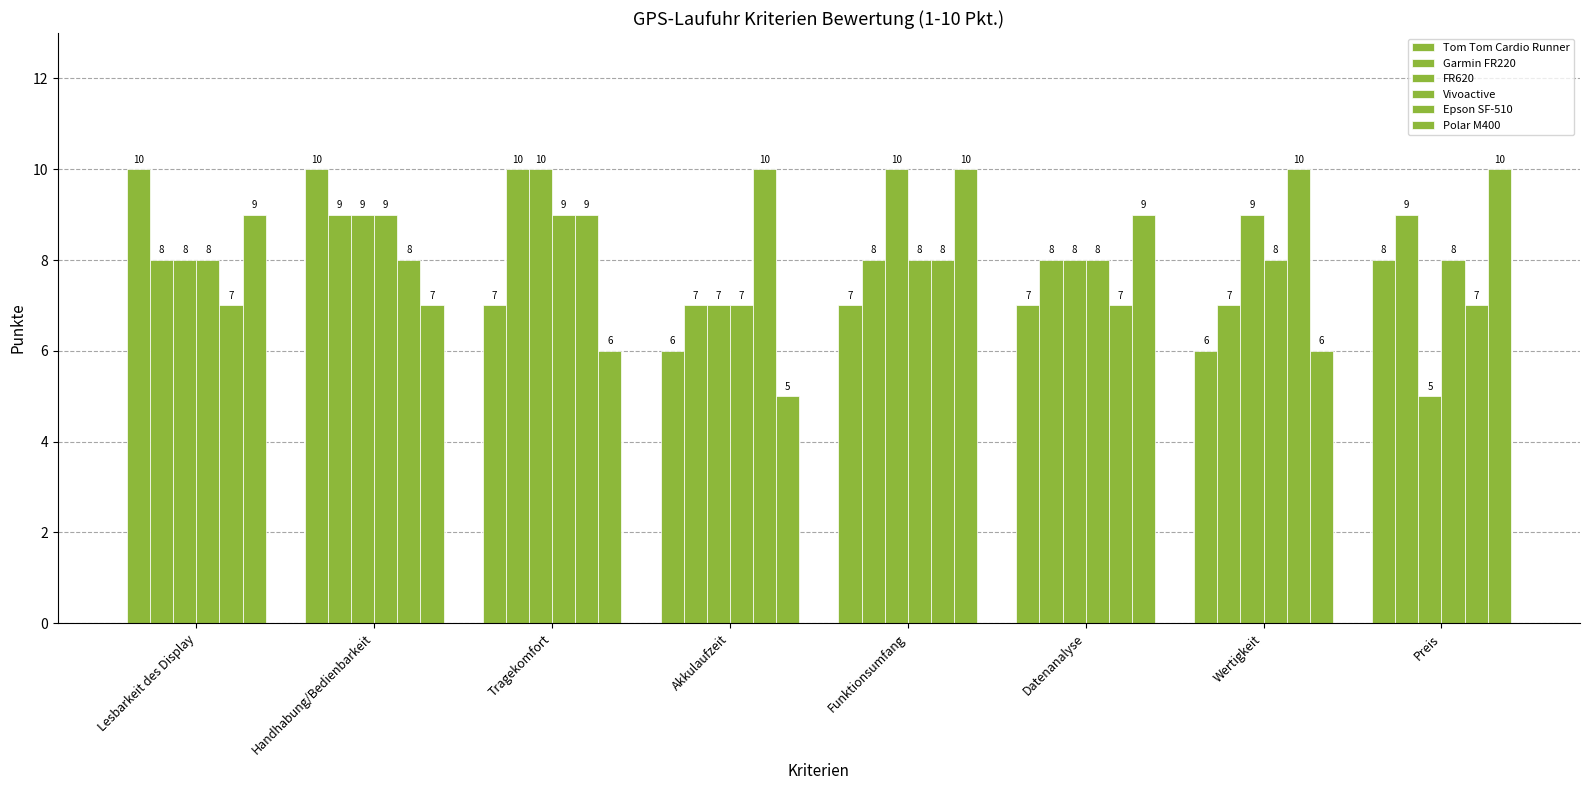

How many data points does each series have?

8